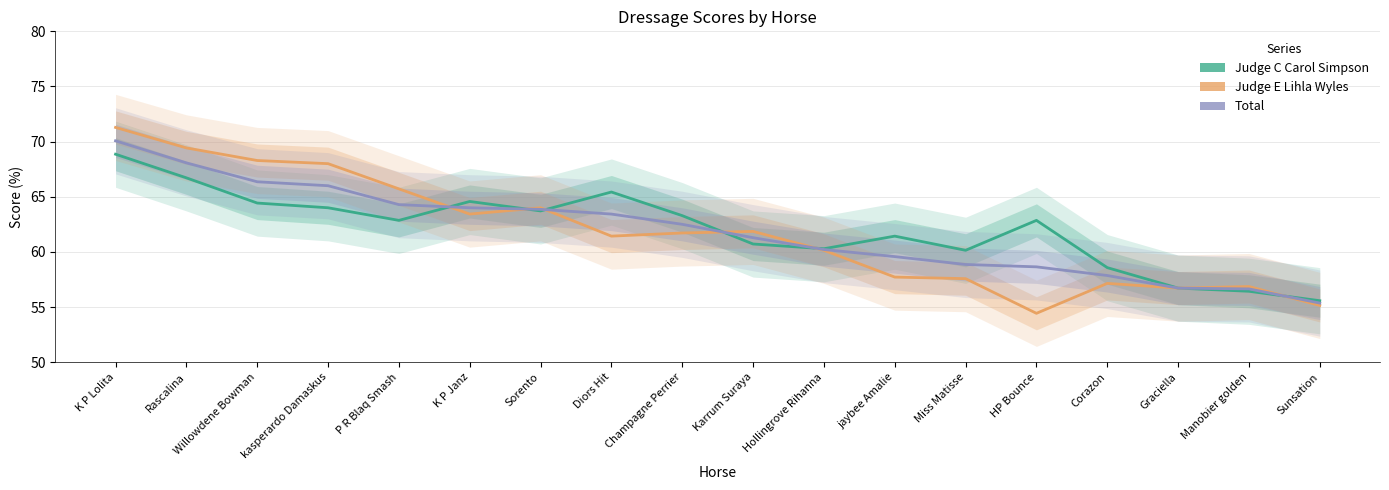

What is the label of the 12th point from the left?

jaybee Amalie